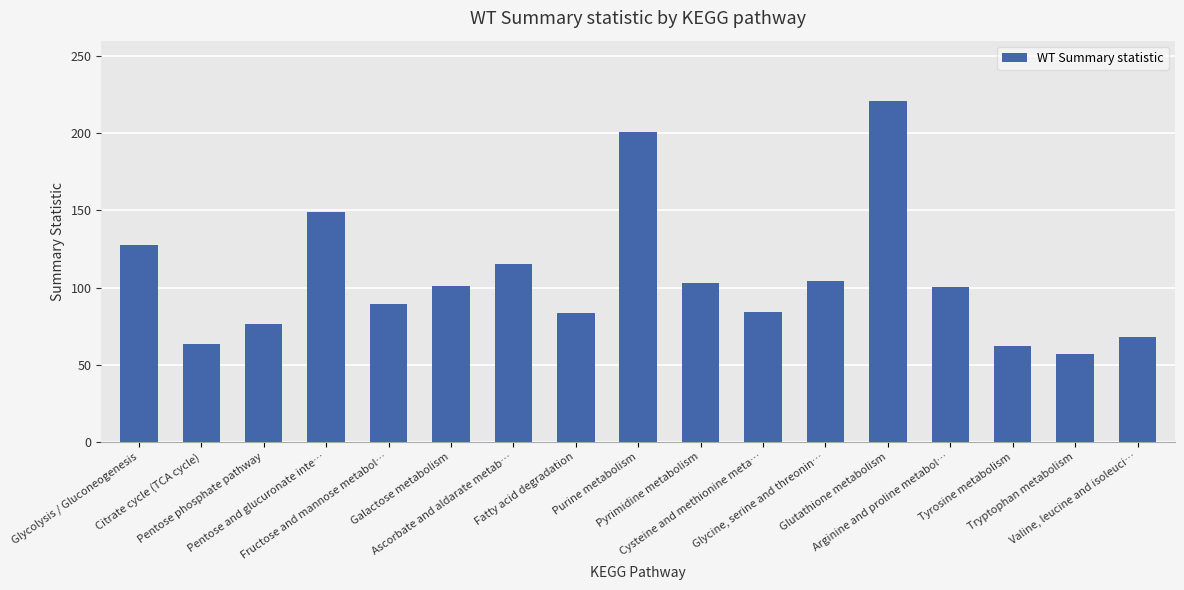

Does the chart contain stacked bars?

No